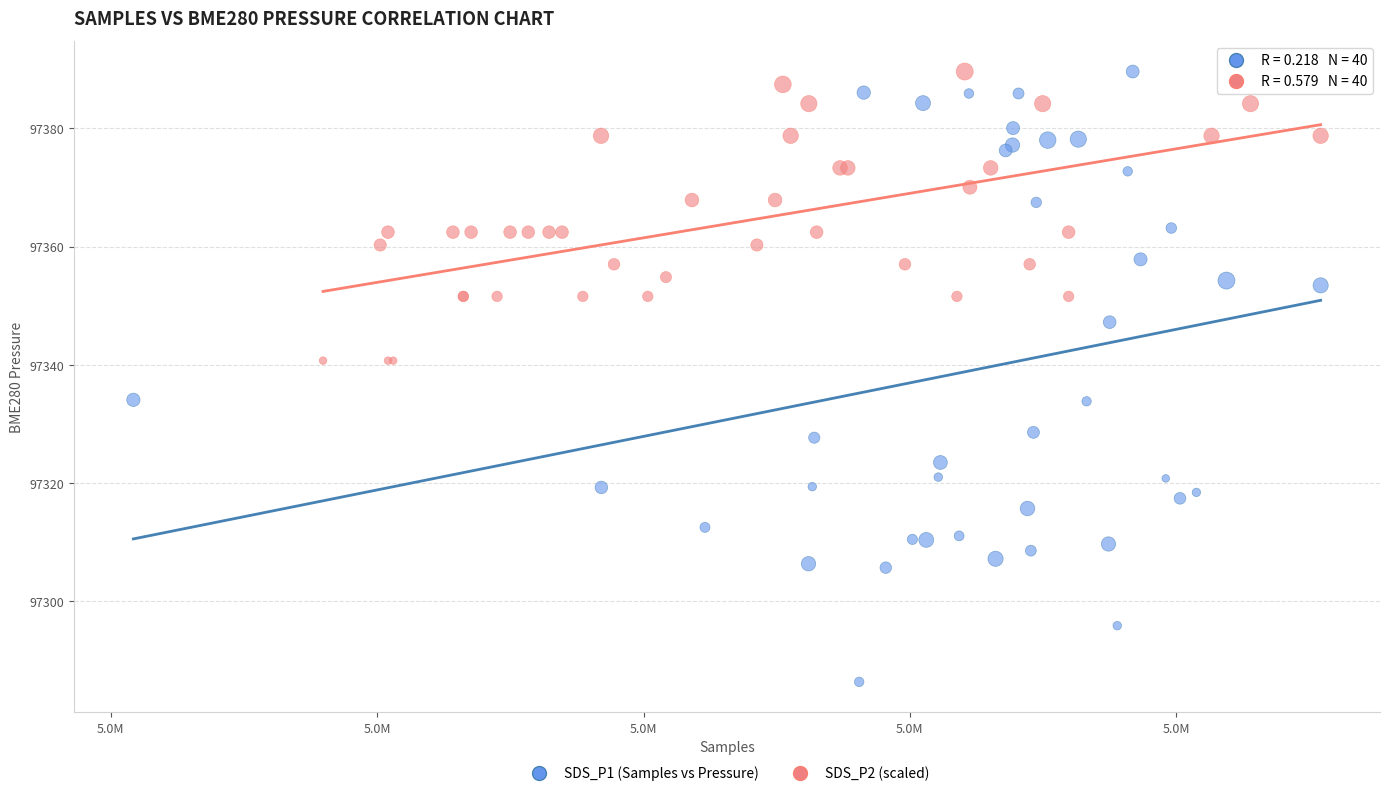

Which series has the largest Y range (max minus min)?

SDS_P1 (Samples vs Pressure)